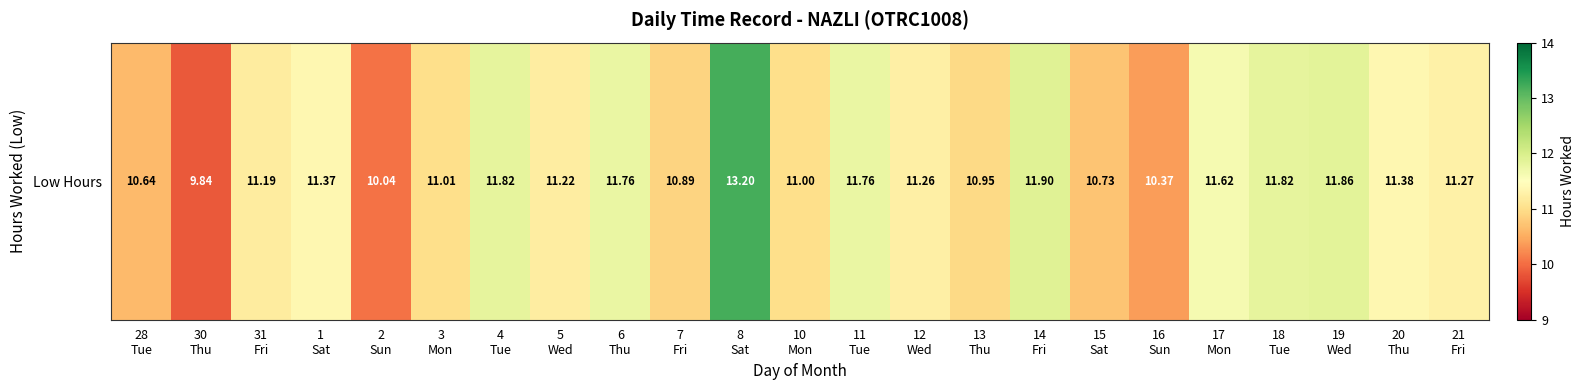

Reading left to right, list all the values displayed in this chart.

28
Tue=10.6	30
Thu=9.8	31
Fri=11.2	1
Sat=11.4	2
Sun=10.0	3
Mon=11.0	4
Tue=11.8	5
Wed=11.2	6
Thu=11.8	7
Fri=10.9	8
Sat=13.2	10
Mon=11.0	11
Tue=11.8	12
Wed=11.3	13
Thu=10.9	14
Fri=11.9	15
Sat=10.7	16
Sun=10.4	17
Mon=11.6	18
Tue=11.8	19
Wed=11.9	20
Thu=11.4	21
Fri=11.3